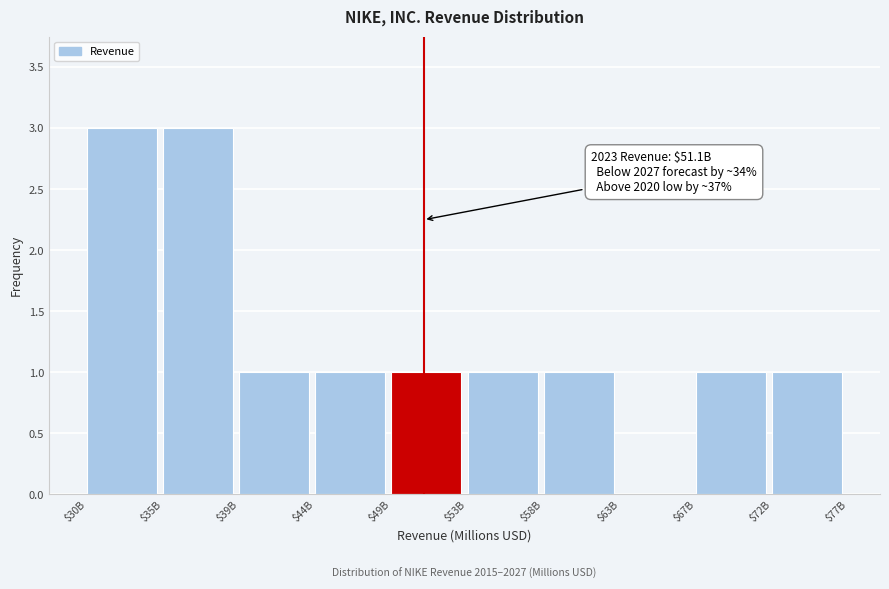

What is the maximum value shown in the chart?

3